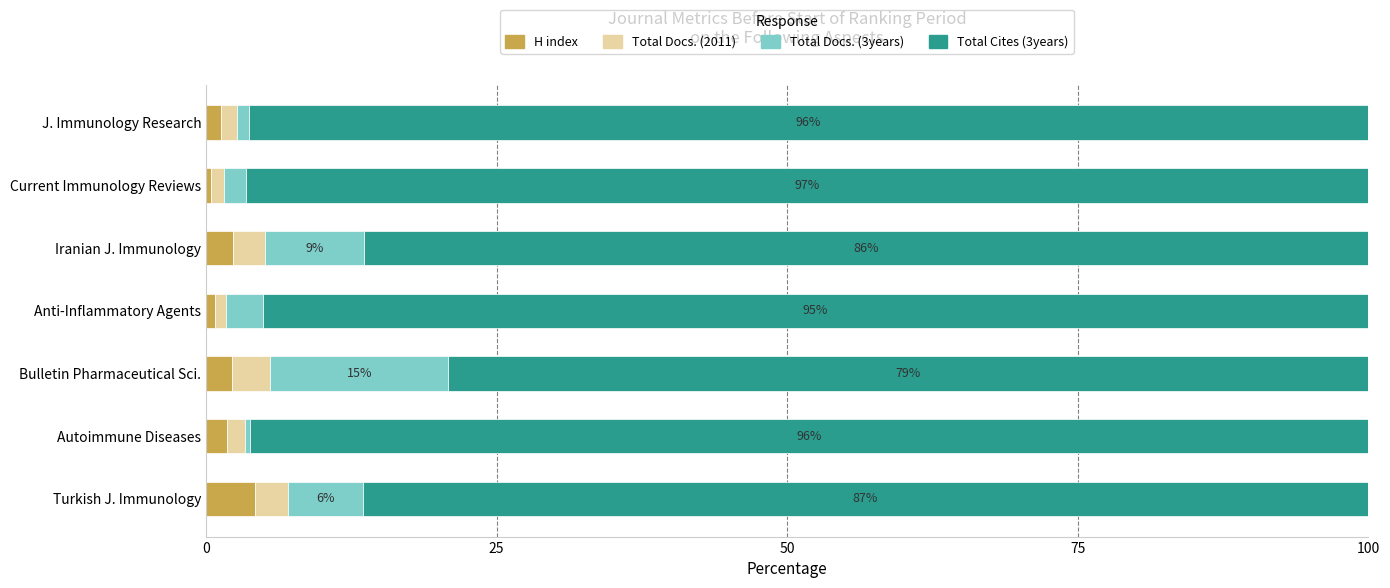

The H index series shows 2.3 at Iranian J. Immunology. True or false?

True